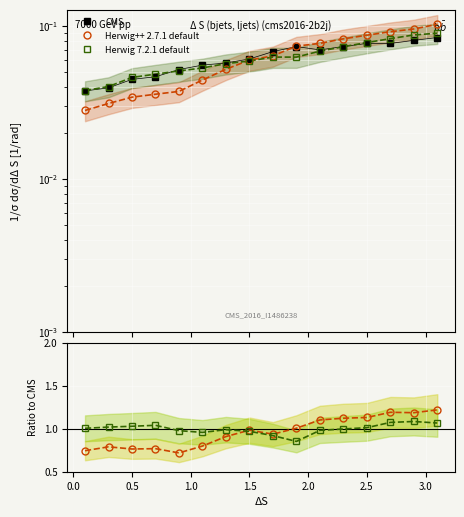

What is the sum of all Herwig++ 2.7.1 default values?

15.4